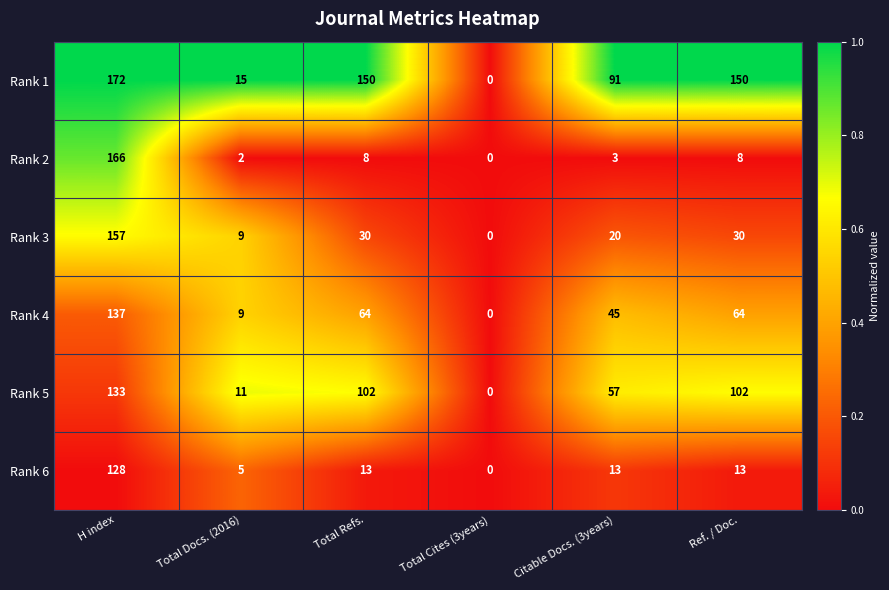

Which series has the largest total across all categories?

Rank 1